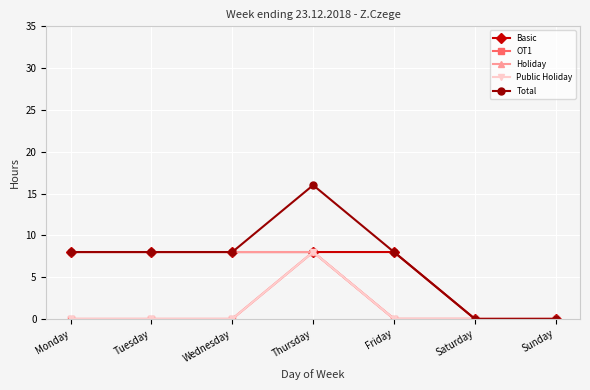

Which series changed the most between Friday and Sunday?

Basic